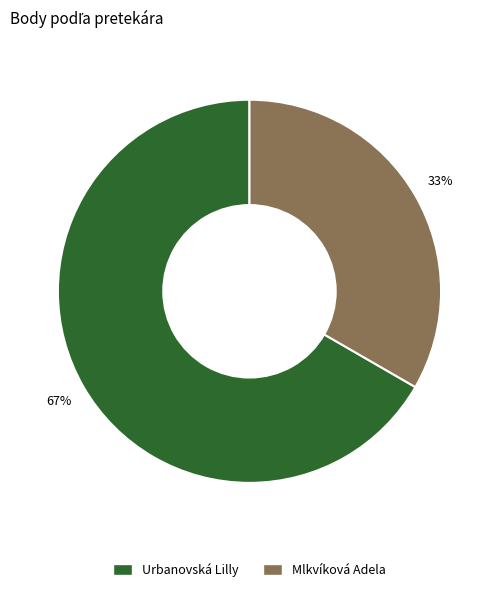

Does Urbanovská Lilly represent more than half of the total?

Yes